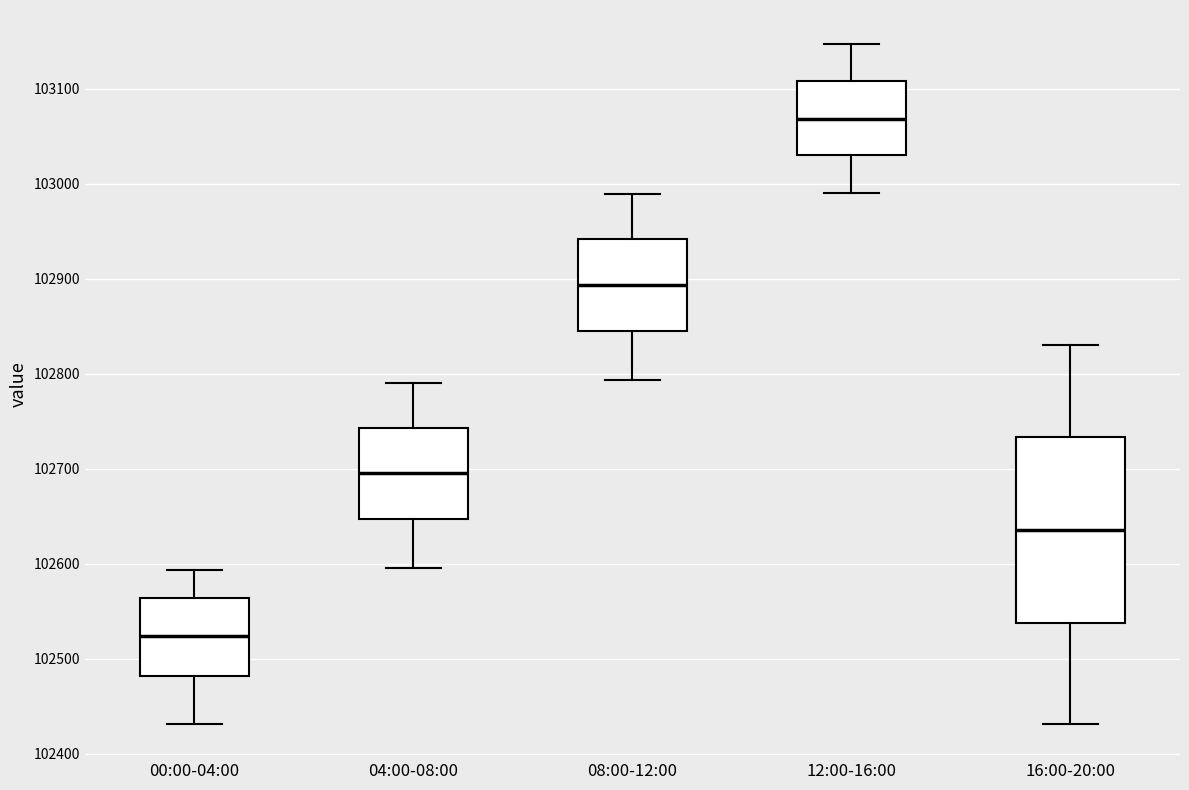

Which box has the lowest median line?

00:00-04:00